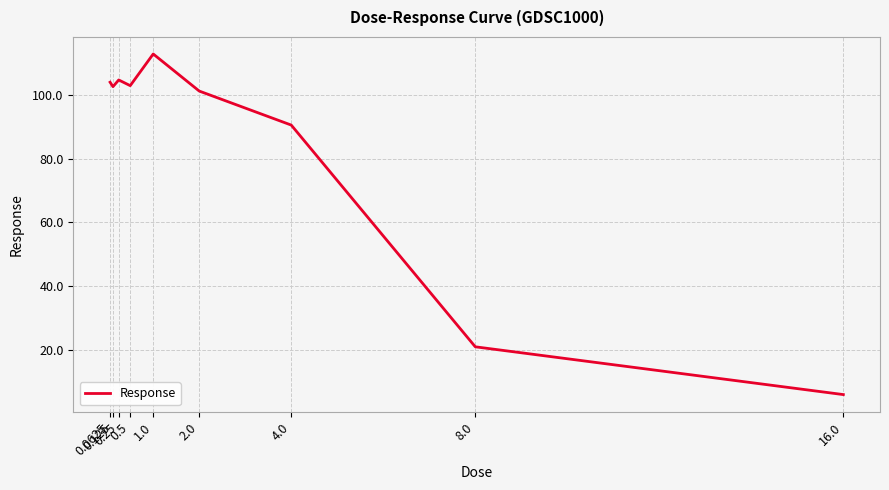

What is the smallest value displayed?

5.9